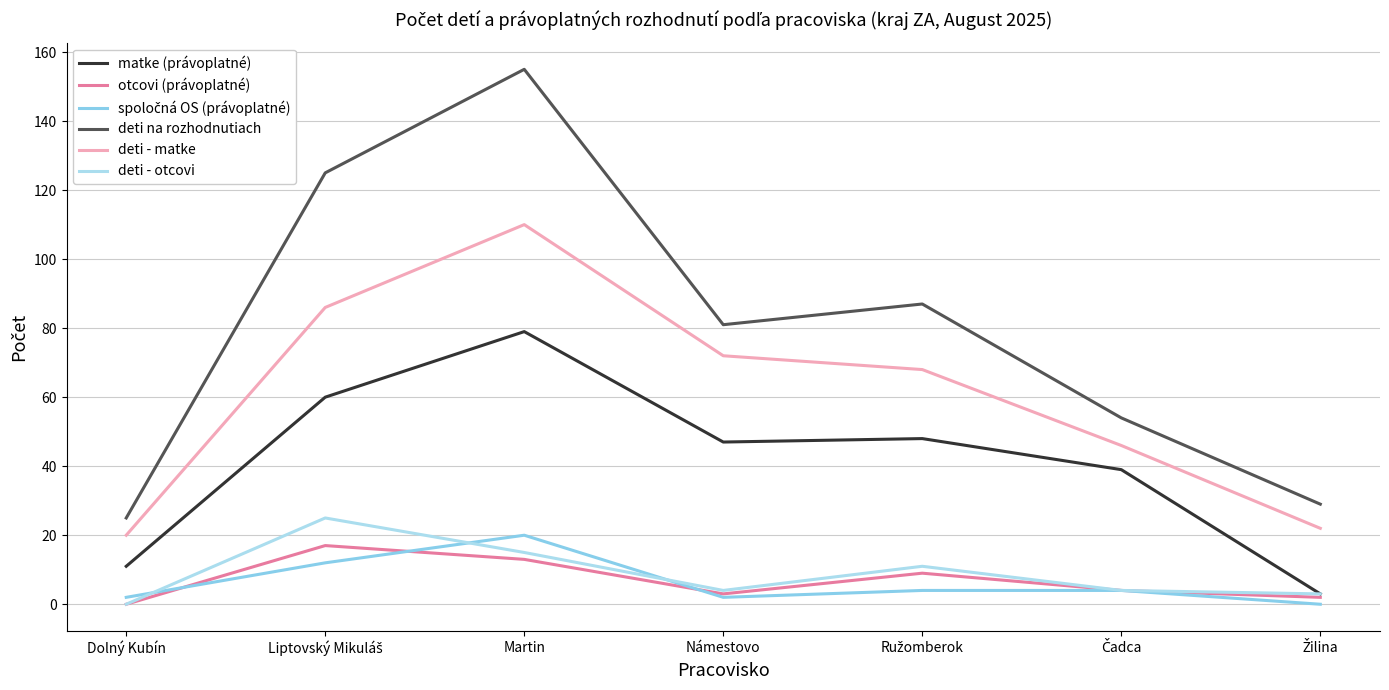

At which category is the sum across all series the highest?

Martin